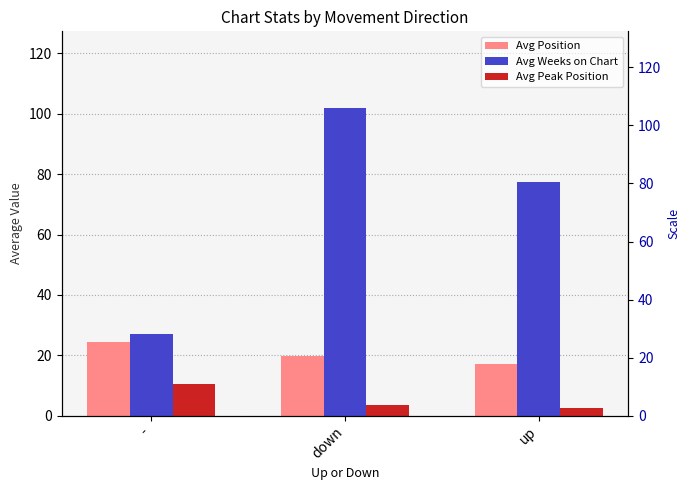

Rank the series at - from highest to lowest value.

Avg Weeks on Chart, Avg Position, Avg Peak Position